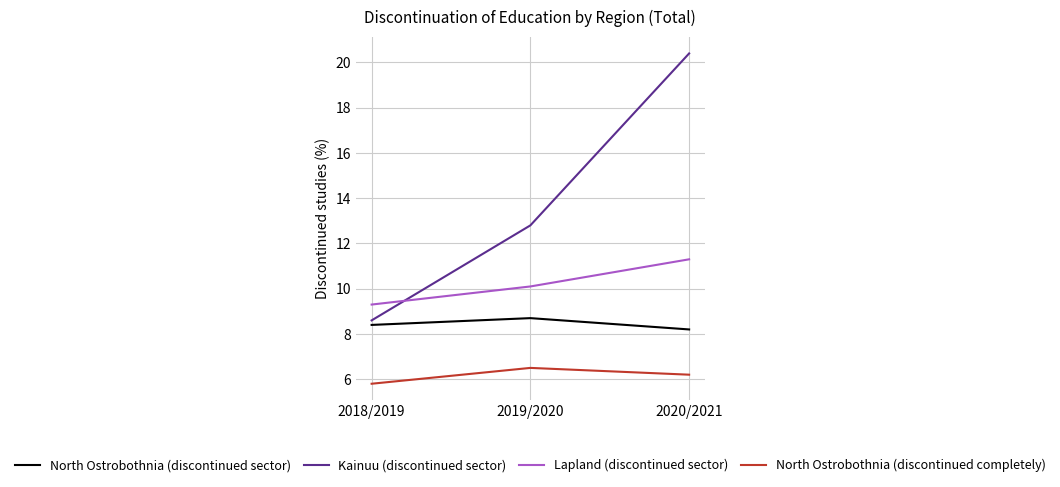

Is it true that Kainuu (discontinued sector) equals 8.6 at 2019/2020?

False